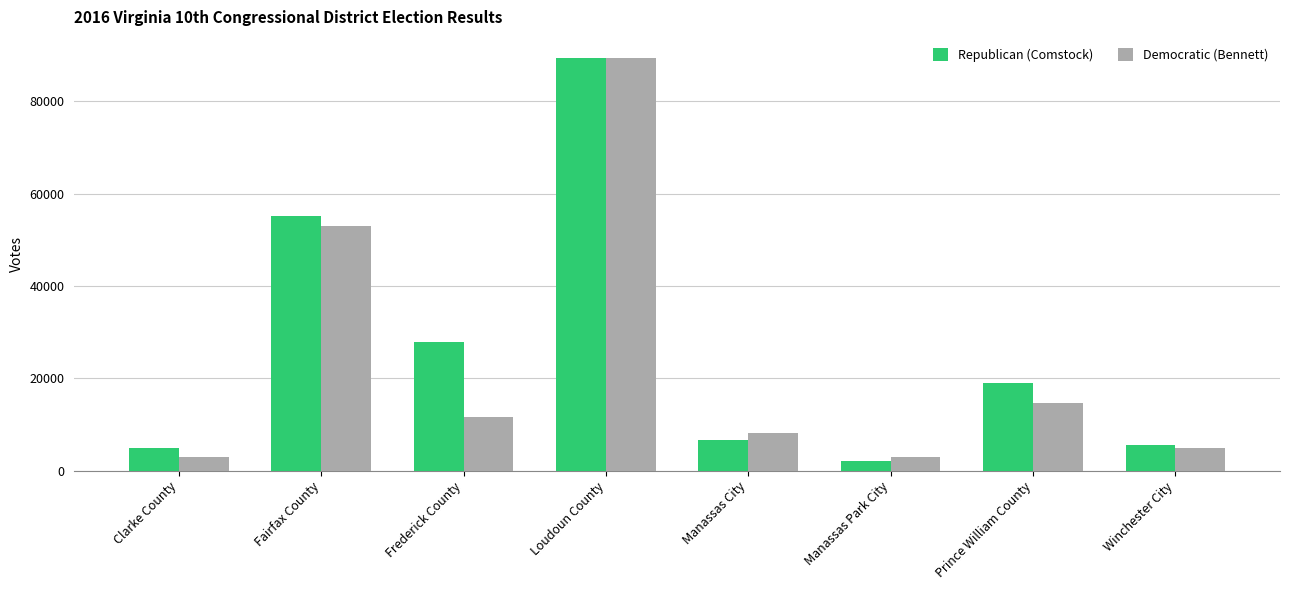

What is the highest value of the Republican (Comstock) series?

89358